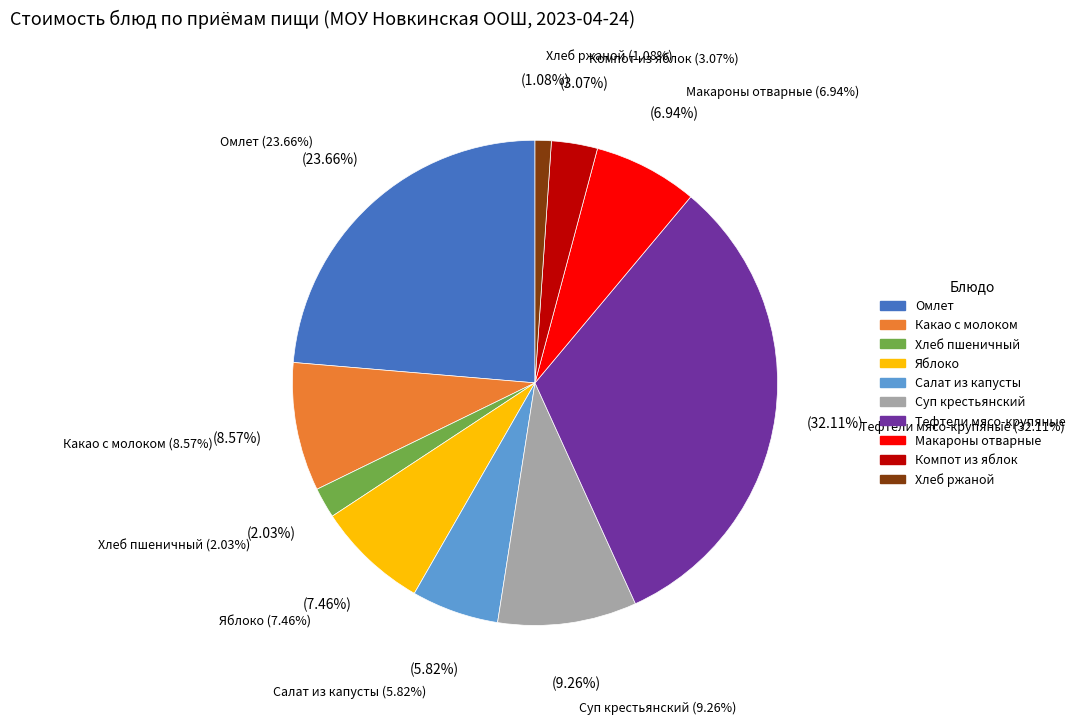

True or false: Омлет accounts for 24% of the total.

True